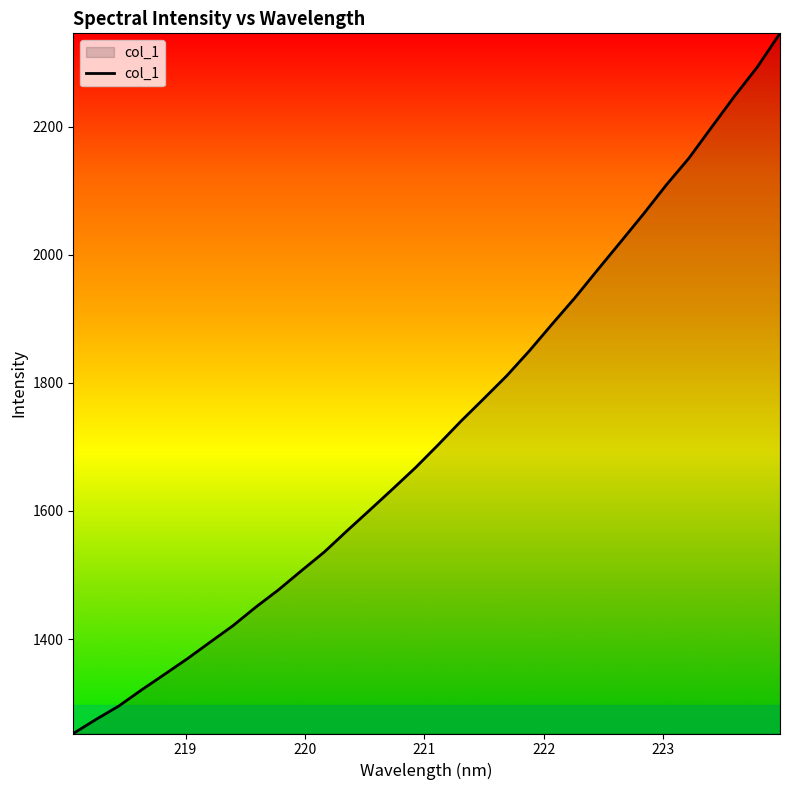

What is the difference between the second highest and minimum values?

1040.2